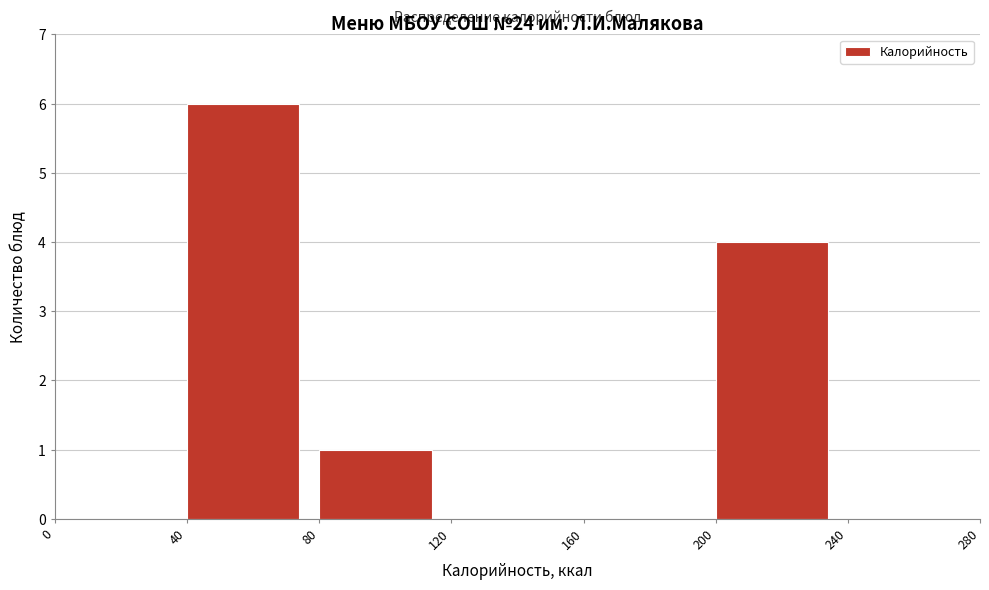

Reading left to right, list every bar in this chart as the range it spans on the x-axis followed by its height. The values are not printed on the chart, so give them approximately, as read against the axis.

0 to 40: 0
40 to 80: 6
80 to 120: 1
120 to 160: 0
160 to 200: 0
200 to 240: 4
240 to 280: 0